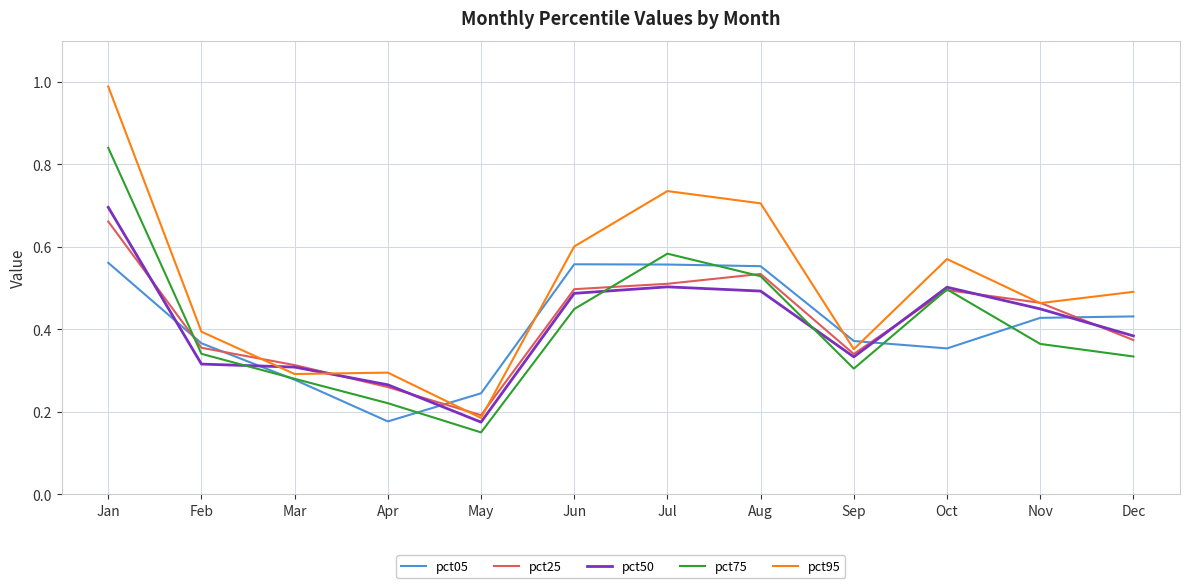

Which category has the highest value in the pct25 series?

Jan